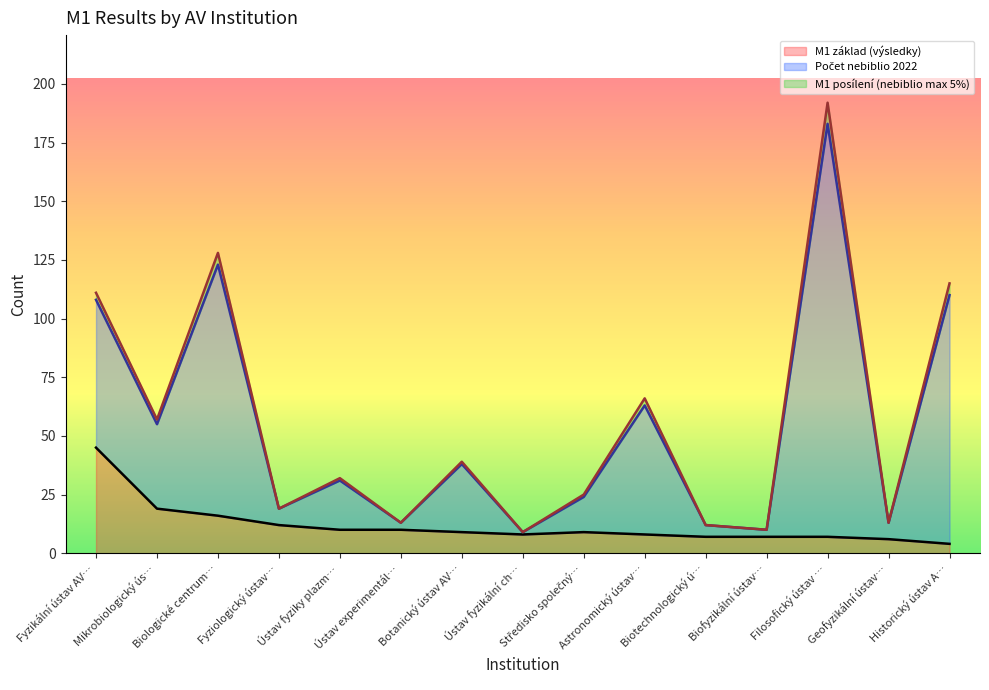

What position from the left is Středisko společný…?

9